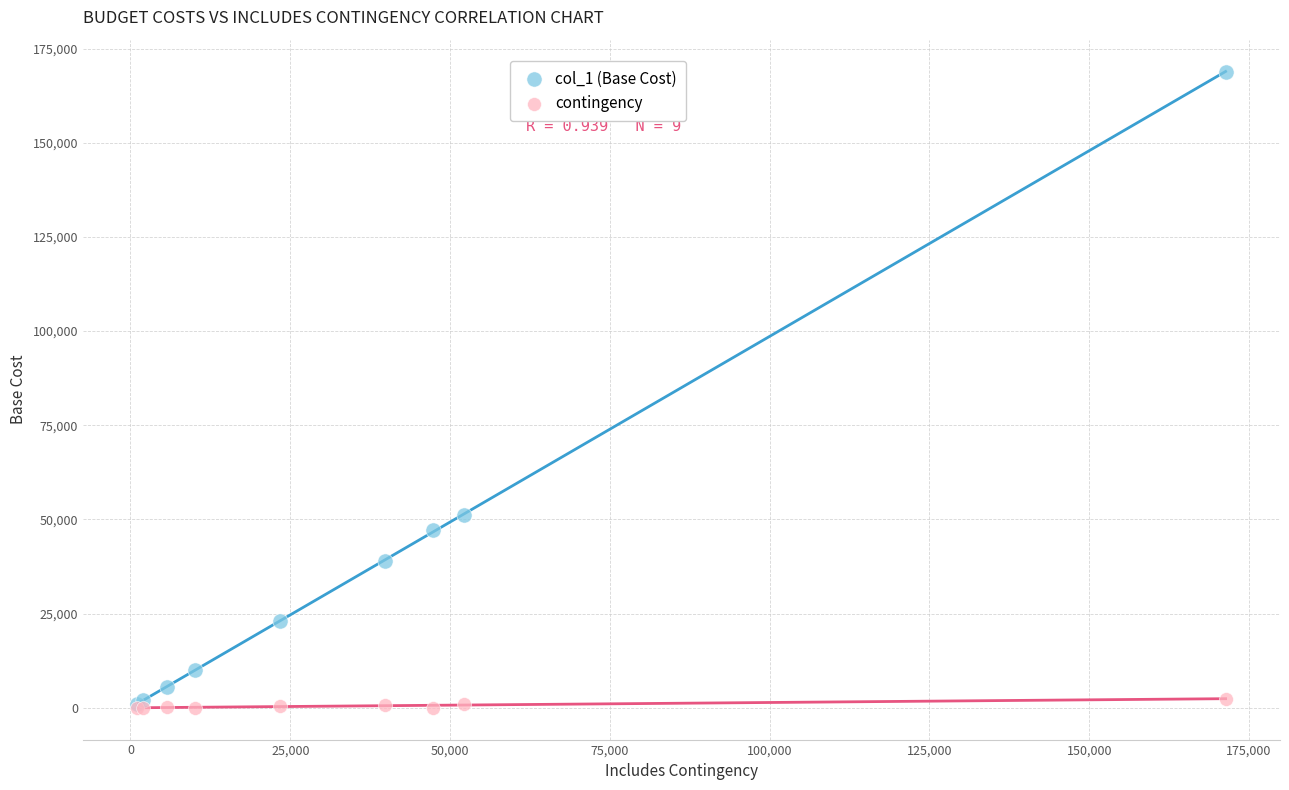

What are all the series names shown in the legend?

col_1 (Base Cost), contingency